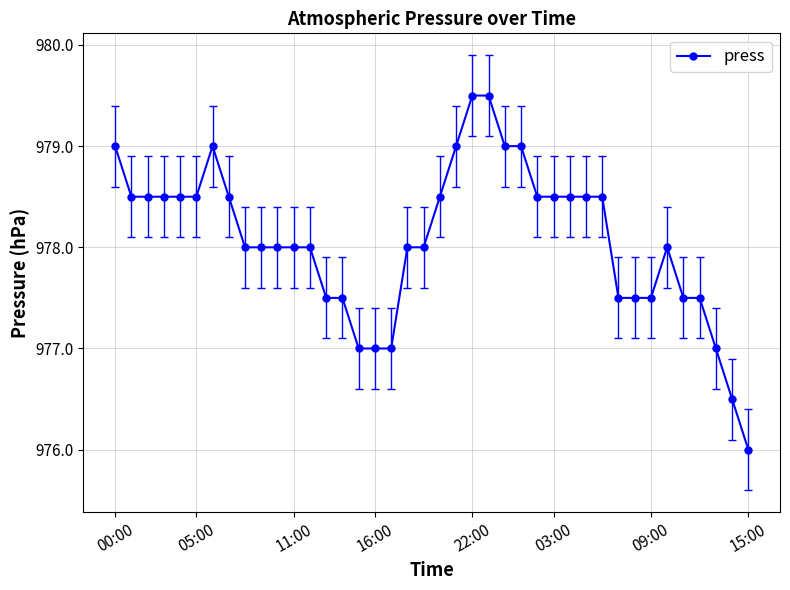

What is the label of the 32nd point from the right?

8